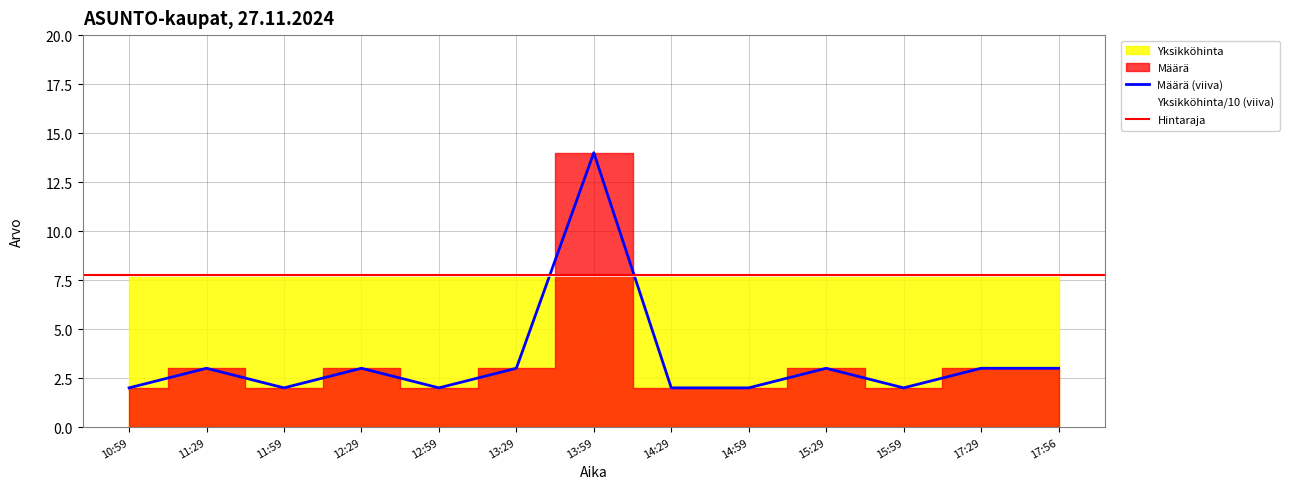

Approximately how many times larger is the value at 13:29 compared to 17:56?

1.0